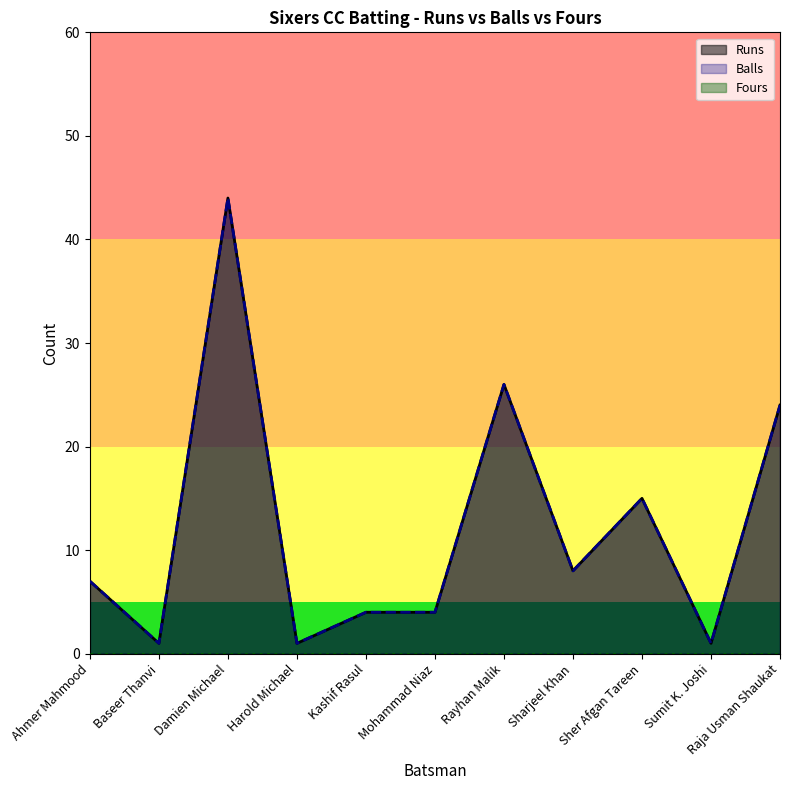

What is the difference between the second highest and minimum values in the Balls series?

25